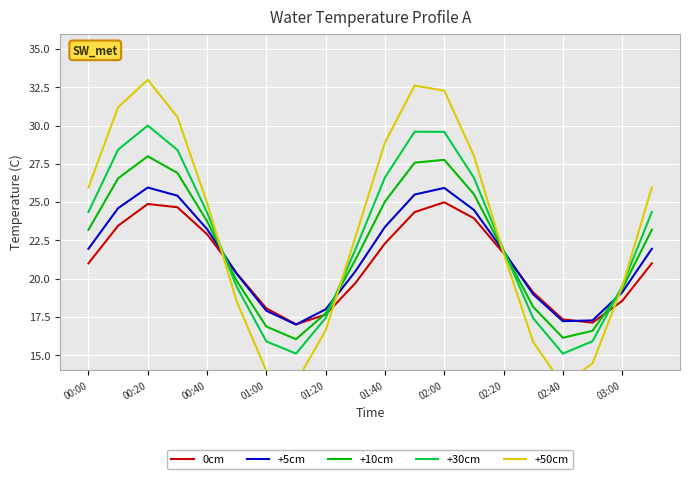

The value of +10cm at 00:00 is 7.4. True or false?

False